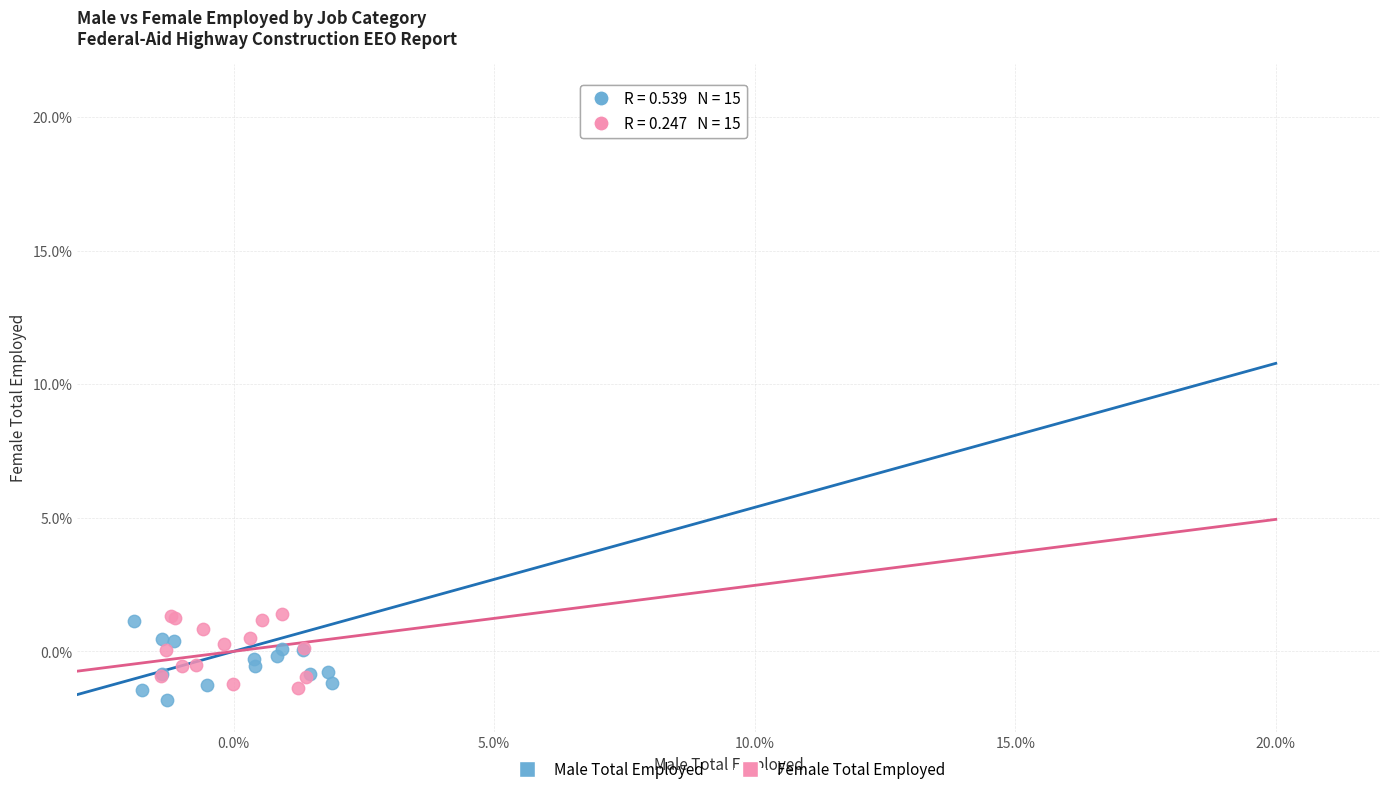

Which series contains the highest Y value?

Female Total Employed